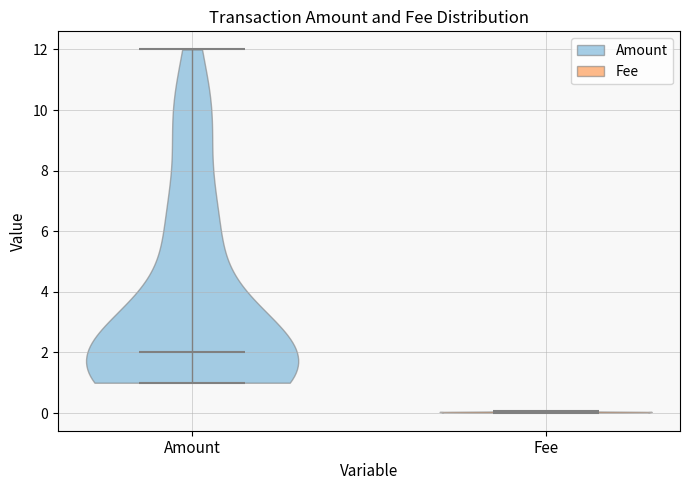

Which violin has the highest median line?

Amount